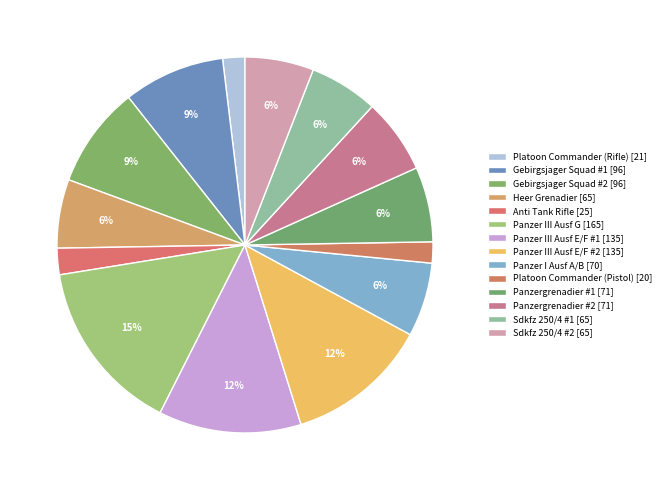

What is the change in value from Platoon Commander (Pistol) to Panzergrenadier #2?

+51